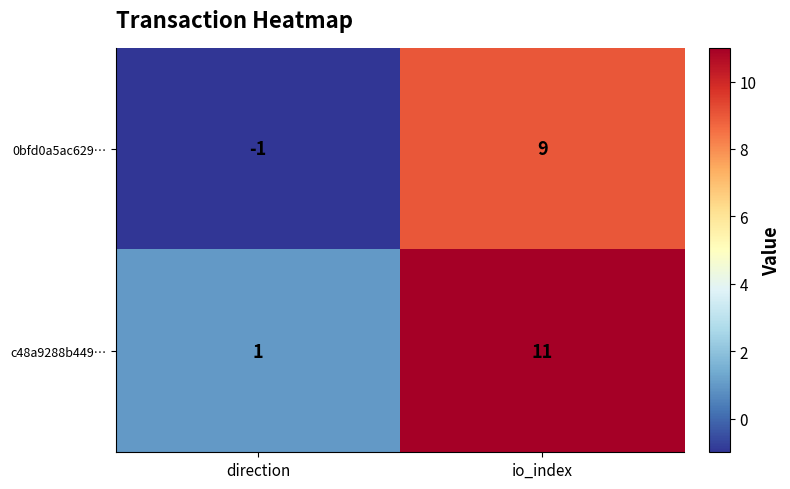

Is it true that c48a9288b449… equals 1 at direction?

True